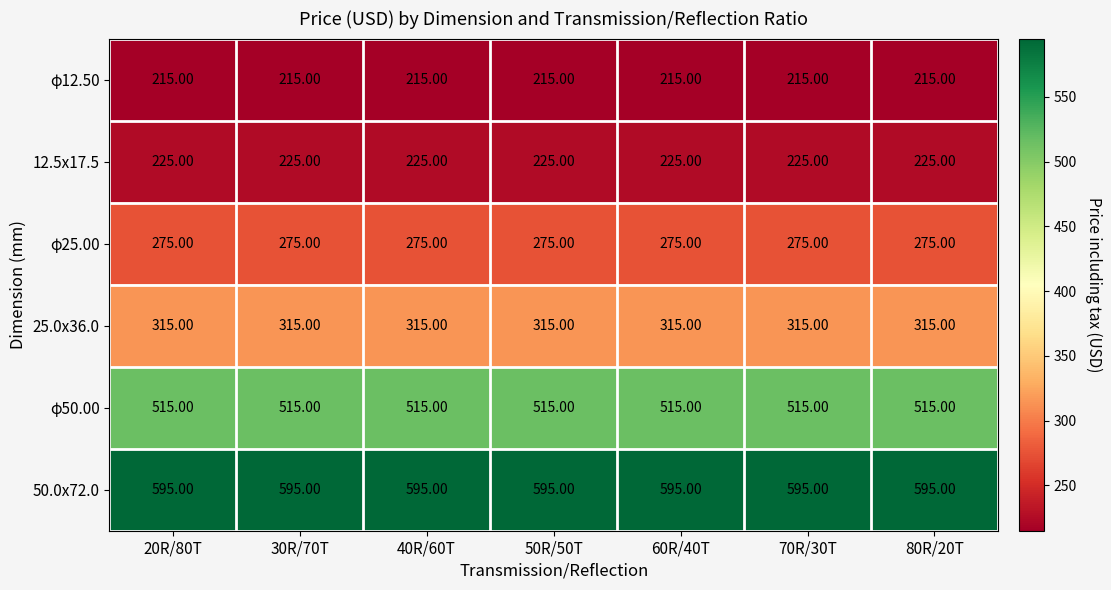

What is the difference between the highest and lowest values at 80R/20T?

380